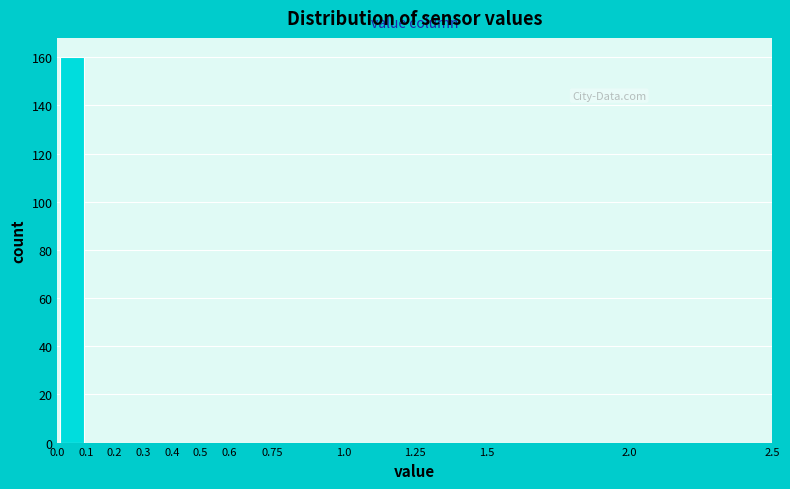

Reading left to right, list every bar in this chart as the range it spans on the x-axis followed by its height. The values are not printed on the chart, so give them approximately, as read against the axis.

0.0 to 0.1: 160
0.1 to 0.2: 0
0.2 to 0.3: 0
0.3 to 0.4: 0
0.4 to 0.5: 0
0.5 to 0.6: 0
0.6 to 0.75: 0
0.75 to 1.0: 0
1.0 to 1.25: 0
1.25 to 1.5: 0
1.5 to 2.0: 0
2.0 to 2.5: 0